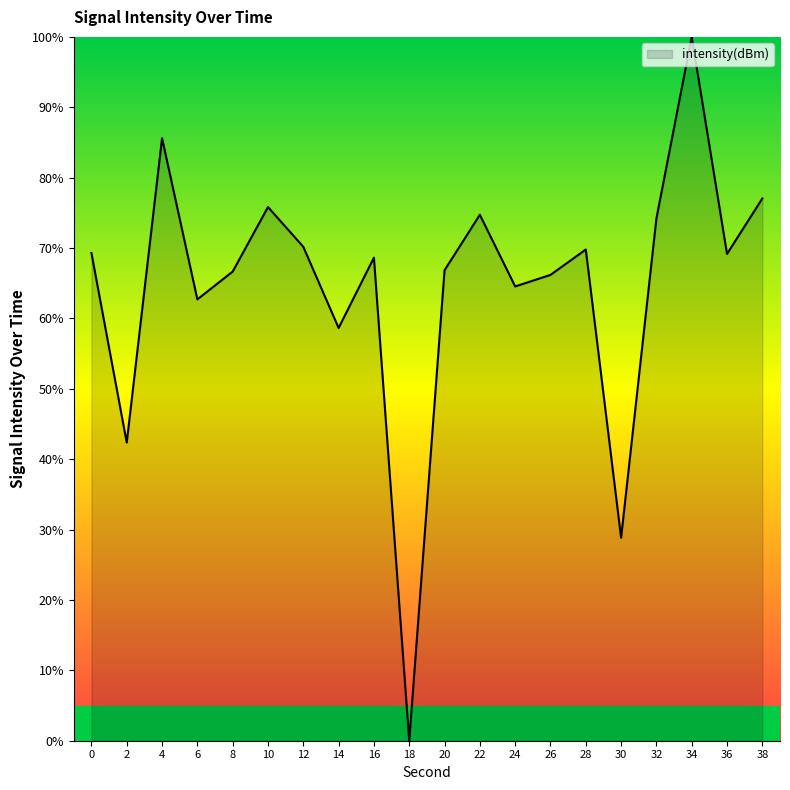

What is the difference between the maximum and minimum values?

100.0